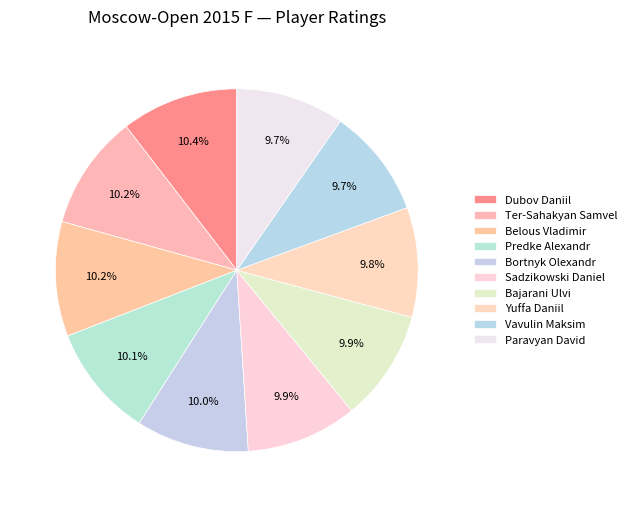

To the nearest percent, what is the average slice percentage?

10%